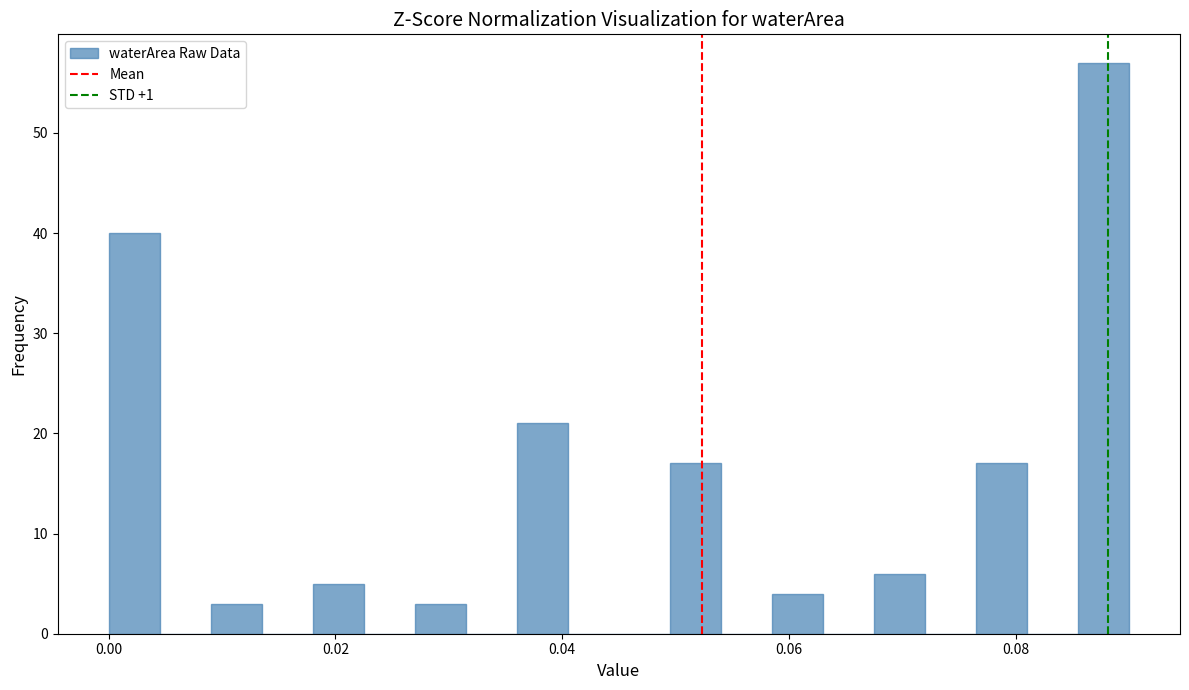

Around what value on the x-axis is the tallest bar? Give the approximate position of its centre, as read against the axis.

0.088